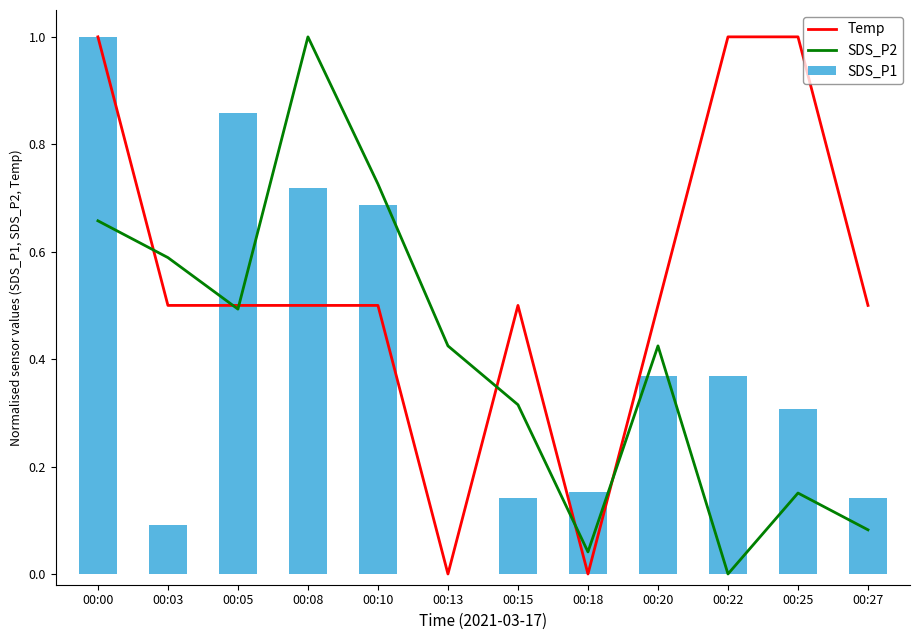

The value of SDS_P1 at 00:03 is 0.0. True or false?

False